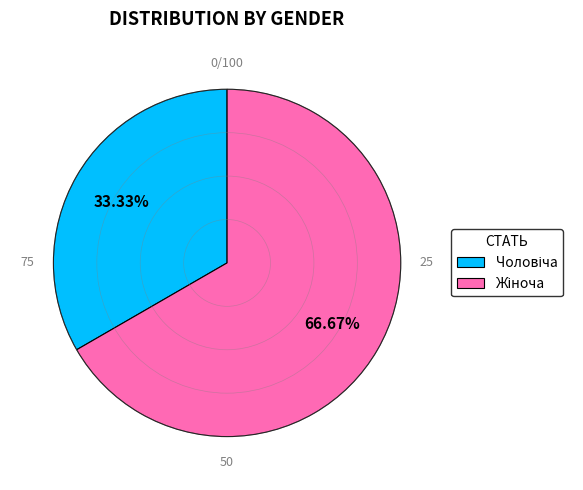

Is there a majority slice in this chart?

Yes